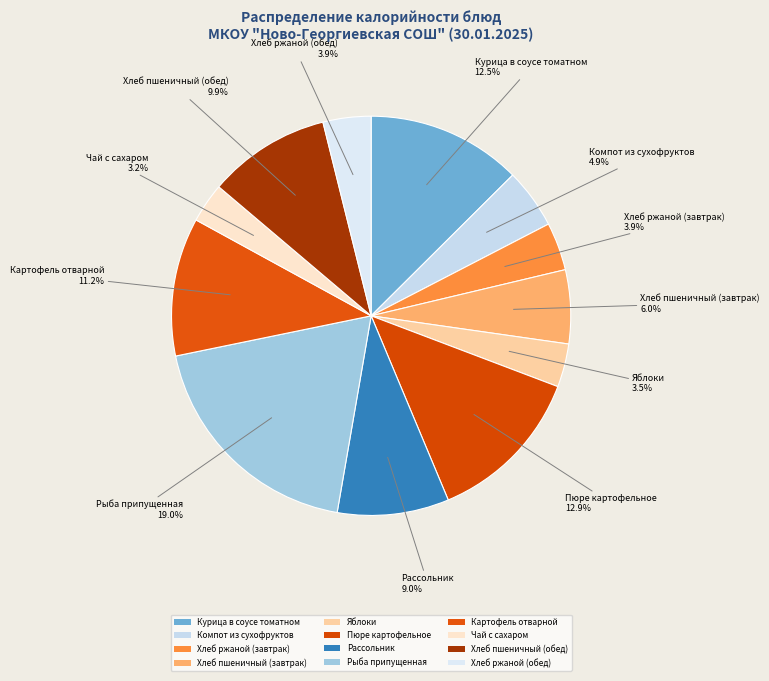

What percentage is the Курица в соусе томатном slice, to the nearest percent?

13%